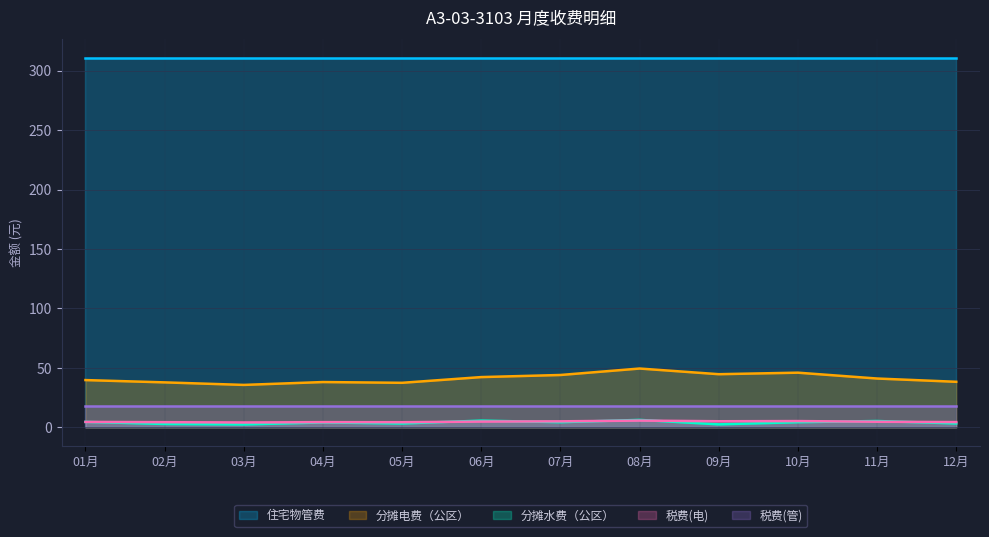

True or false: 税费(管) and 分摊电费（公区） intersect in this chart.

False